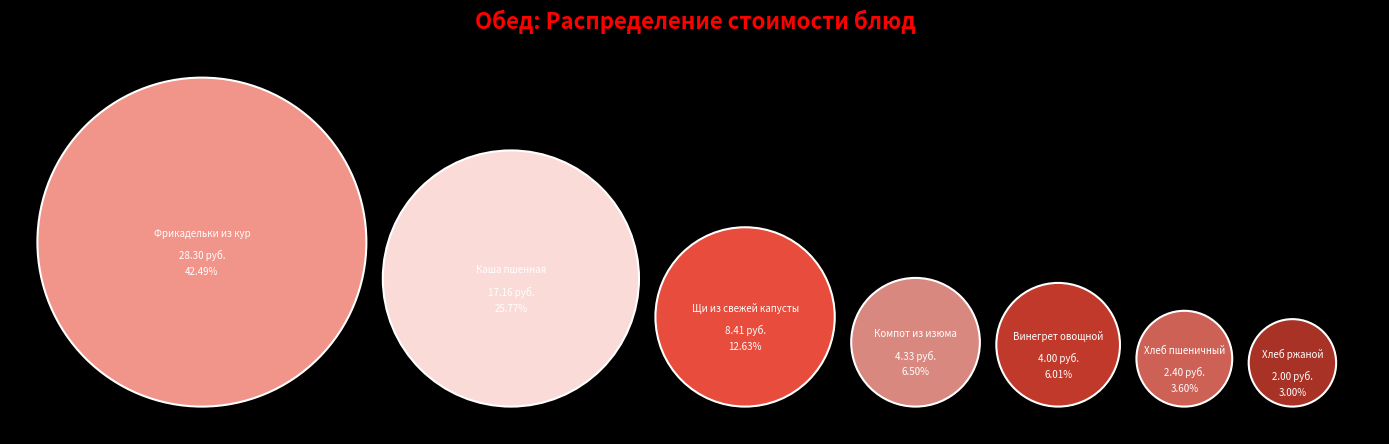

To the nearest percent, what is the difference between the Щи из свежей капусты and Компот из изюма slice percentages?

6%